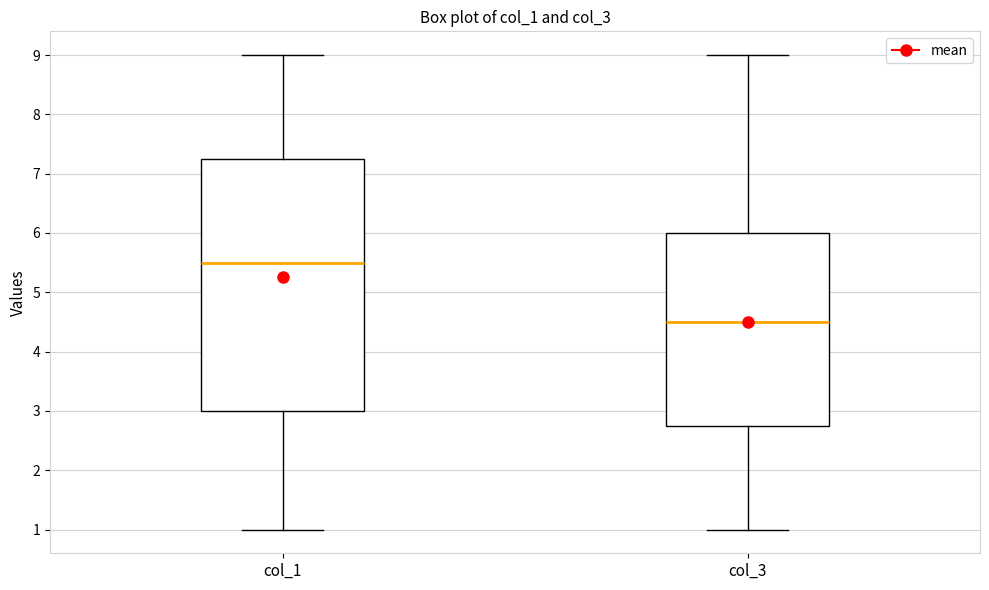

Which box is the tallest, from its lower edge to its upper edge?

col_1